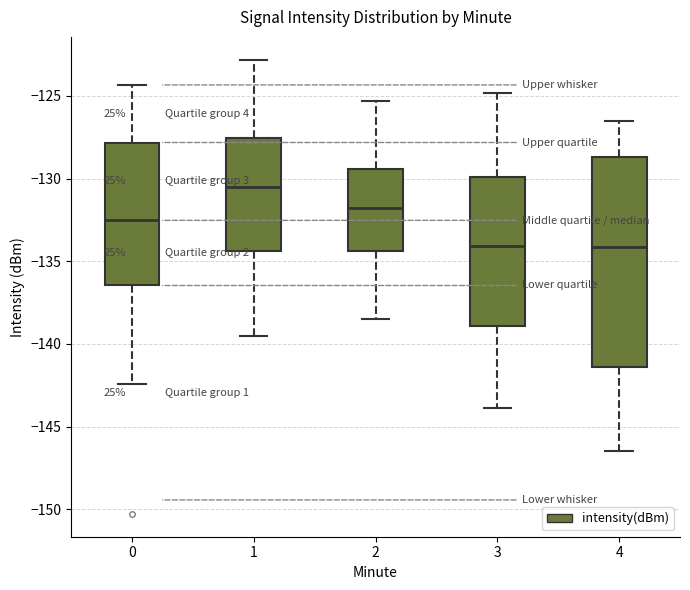

Reading left to right, read every box against the y-axis: the position of its median line, the range the box covers, and the ends of its whiskers. The values are not printed on the chart, so give them approximately, as read against the axis.

0: median -132.5, box -136.5 to -128.0, whiskers -142.5 to -124.5
1: median -130.5, box -134.5 to -127.5, whiskers -139.5 to -123.0
2: median -132.0, box -134.5 to -129.5, whiskers -138.5 to -125.5
3: median -134.0, box -139.0 to -130.0, whiskers -144.0 to -125.0
4: median -134.0, box -141.5 to -128.5, whiskers -146.5 to -126.5